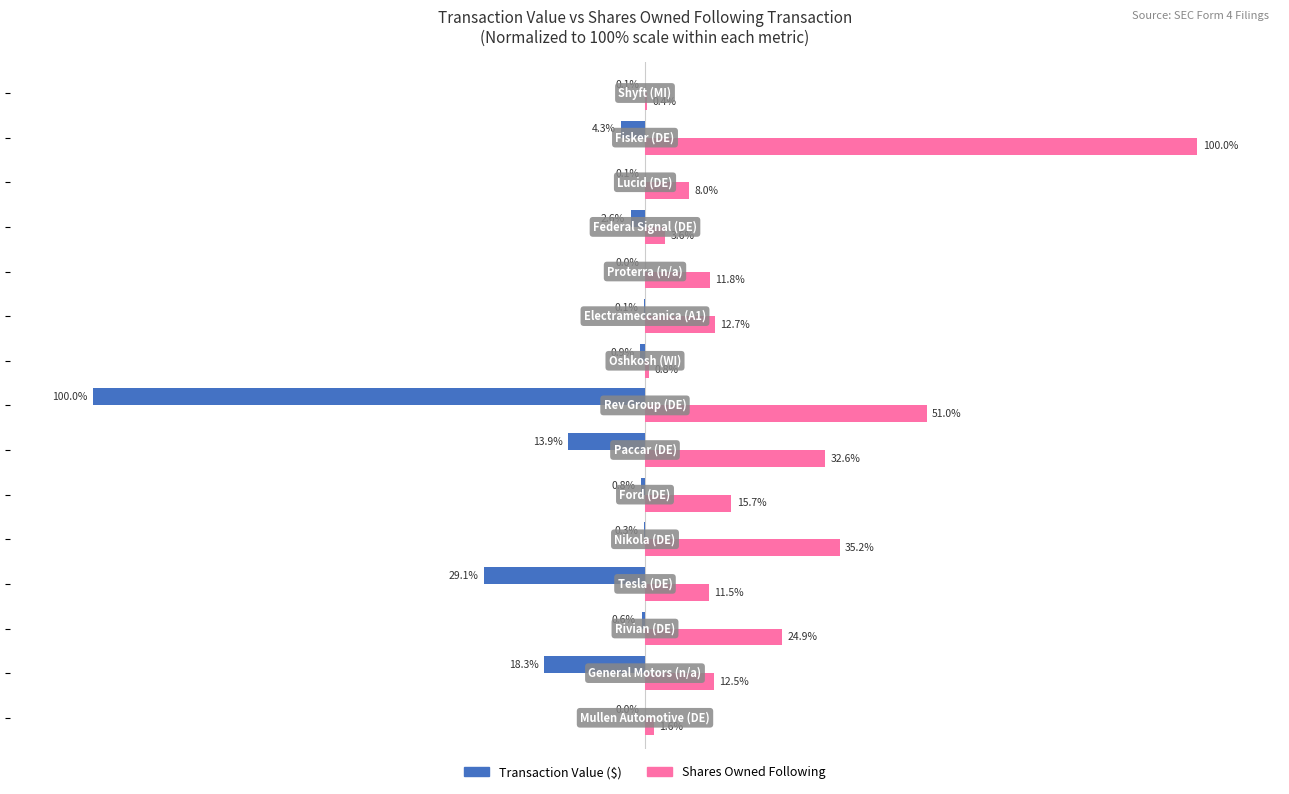

Which series has the largest total across all categories?

Shares Owned Following